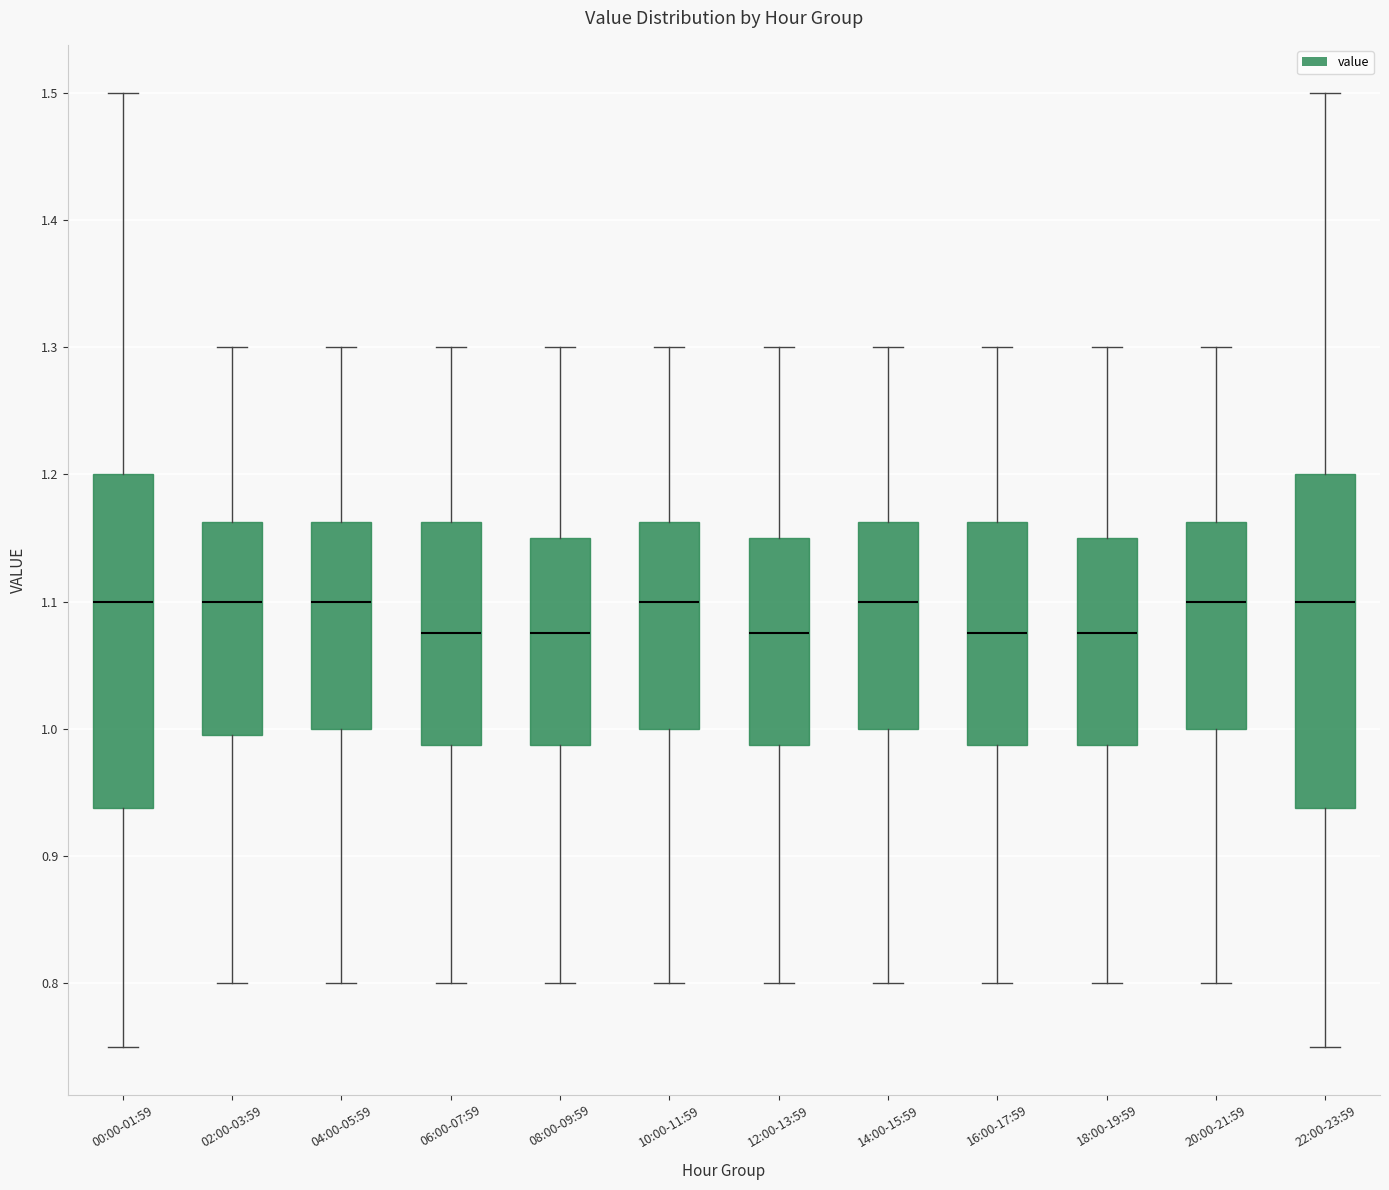

Reading left to right, transcribe this box plot: for each box, give where its median line is, the range the box spans, and where its two whiskers end, as read against the y-axis. The values are not printed on the chart, so give them approximately, as read against the axis.

00:00-01:59: median 1.10, box 0.94 to 1.20, whiskers 0.75 to 1.50
02:00-03:59: median 1.10, box 1.00 to 1.16, whiskers 0.80 to 1.30
04:00-05:59: median 1.10, box 1.00 to 1.16, whiskers 0.80 to 1.30
06:00-07:59: median 1.08, box 0.99 to 1.16, whiskers 0.80 to 1.30
08:00-09:59: median 1.08, box 0.99 to 1.15, whiskers 0.80 to 1.30
10:00-11:59: median 1.10, box 1.00 to 1.16, whiskers 0.80 to 1.30
12:00-13:59: median 1.08, box 0.99 to 1.15, whiskers 0.80 to 1.30
14:00-15:59: median 1.10, box 1.00 to 1.16, whiskers 0.80 to 1.30
16:00-17:59: median 1.08, box 0.99 to 1.16, whiskers 0.80 to 1.30
18:00-19:59: median 1.08, box 0.99 to 1.15, whiskers 0.80 to 1.30
20:00-21:59: median 1.10, box 1.00 to 1.16, whiskers 0.80 to 1.30
22:00-23:59: median 1.10, box 0.94 to 1.20, whiskers 0.75 to 1.50